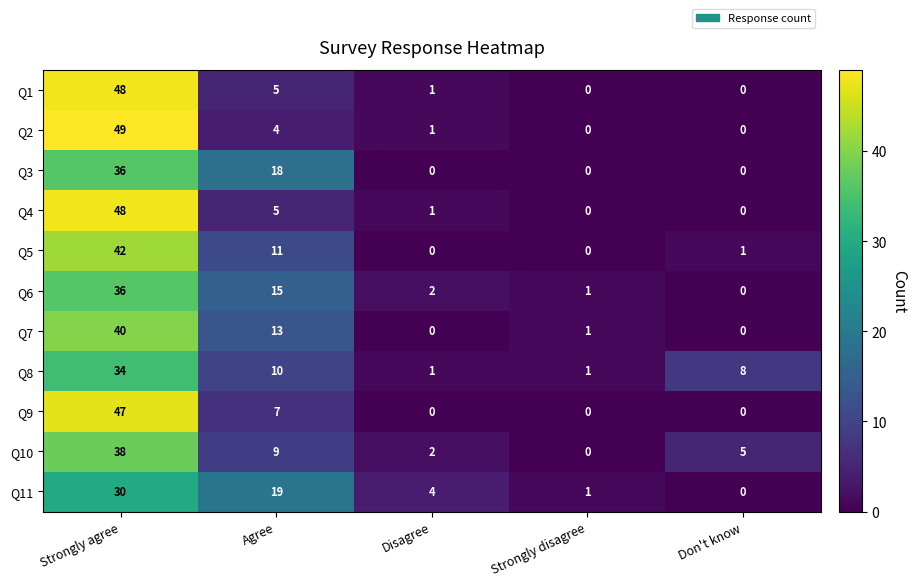

Which label corresponds to the largest value in the chart?

Strongly agree